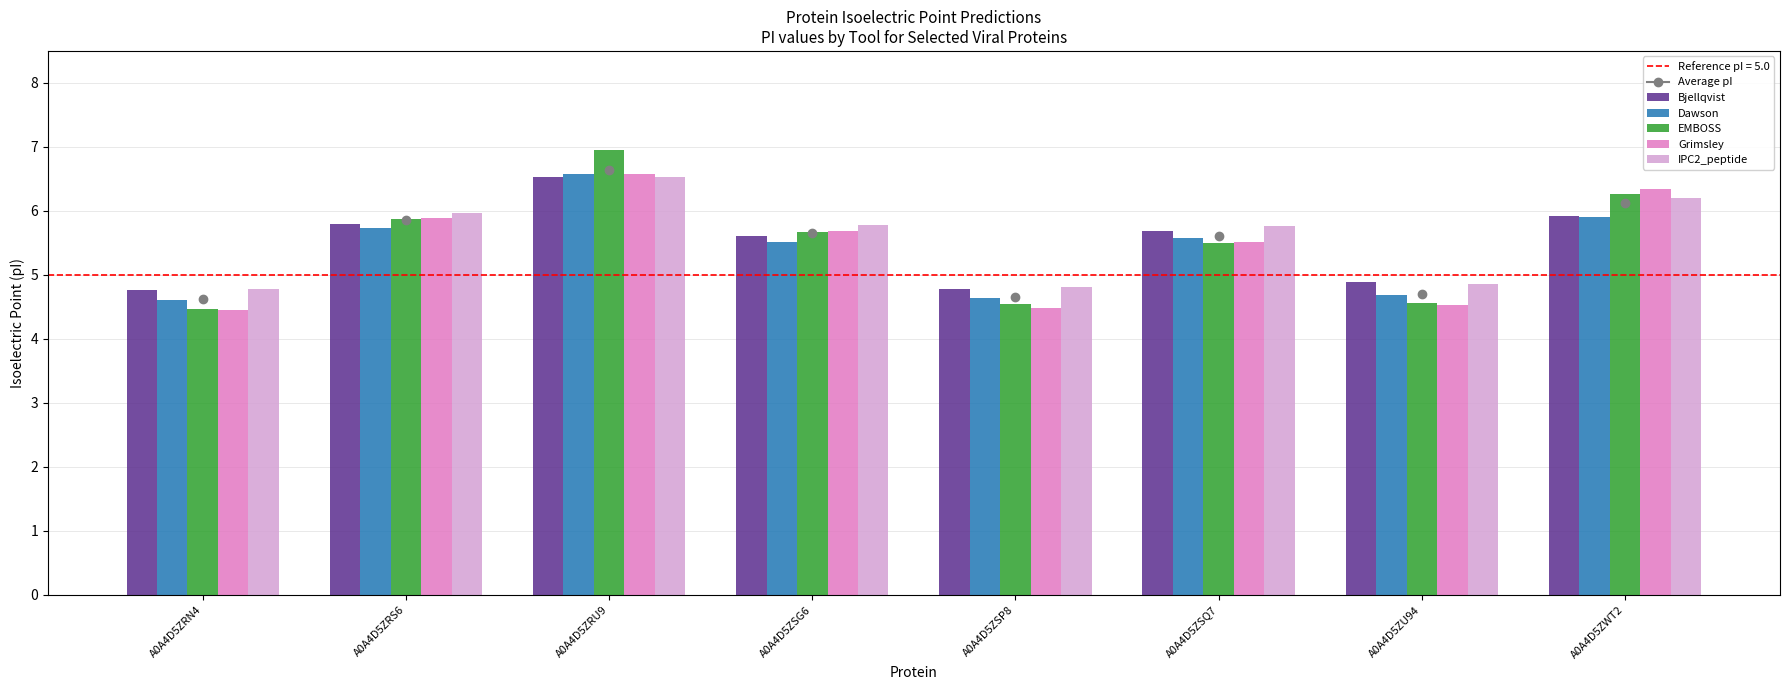

What is the smallest value displayed?

4.5